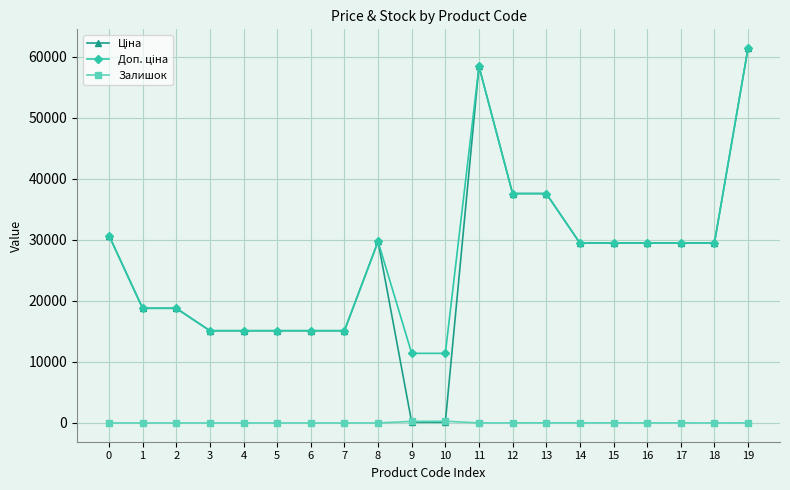

What is the maximum value shown in the chart?

61434.3